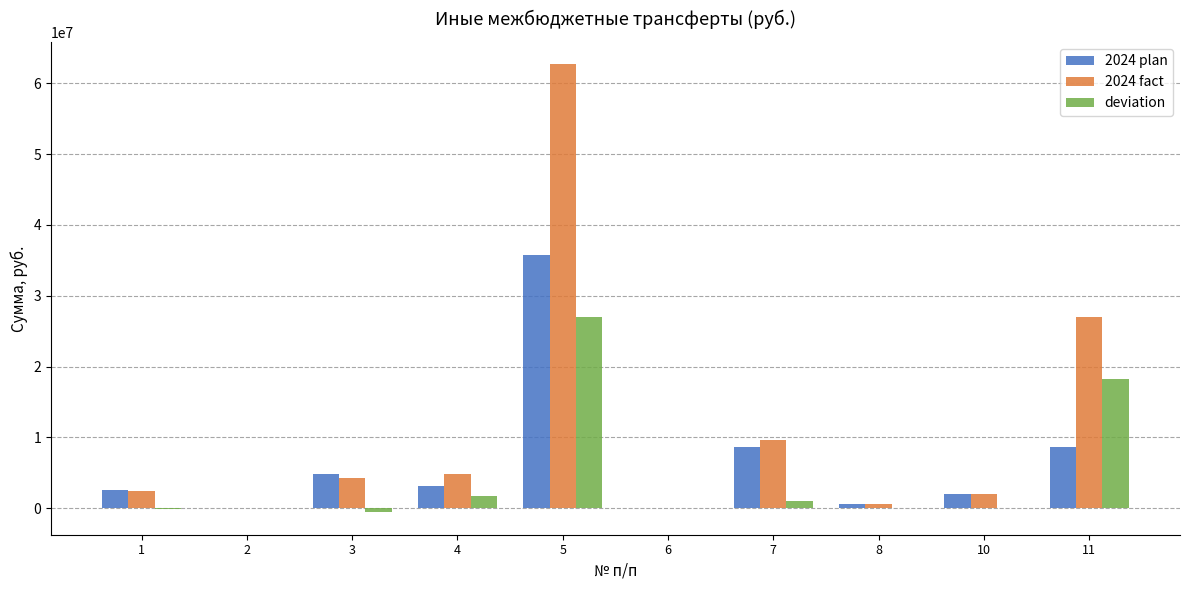

The value of 2024 fact at 3 is 1665763.9. True or false?

False